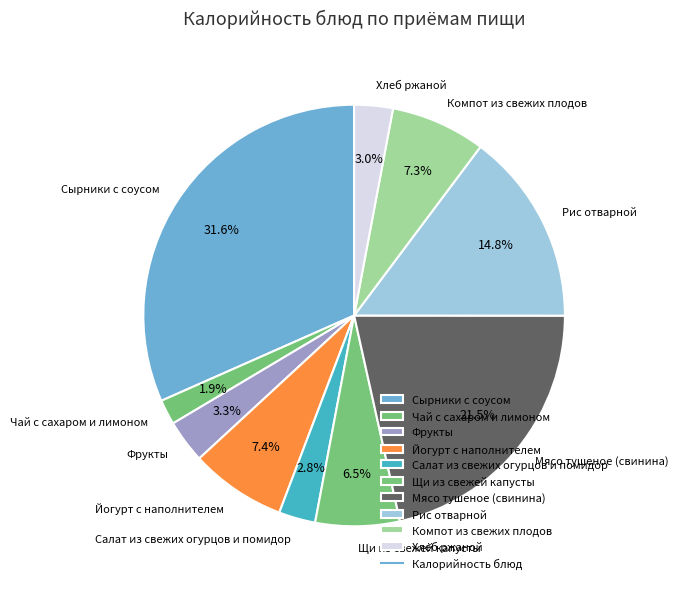

The Сырники с соусом slice represents 17% of the pie. True or false?

False